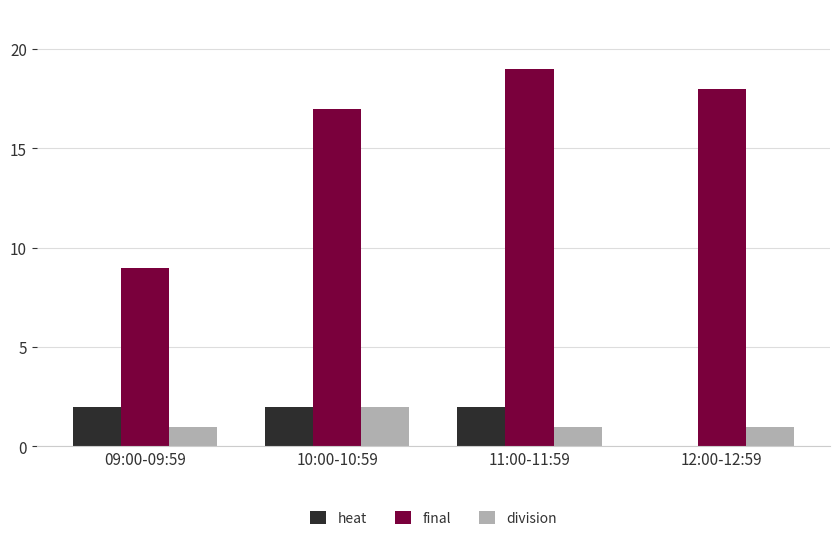

How many groups of bars are there?

4